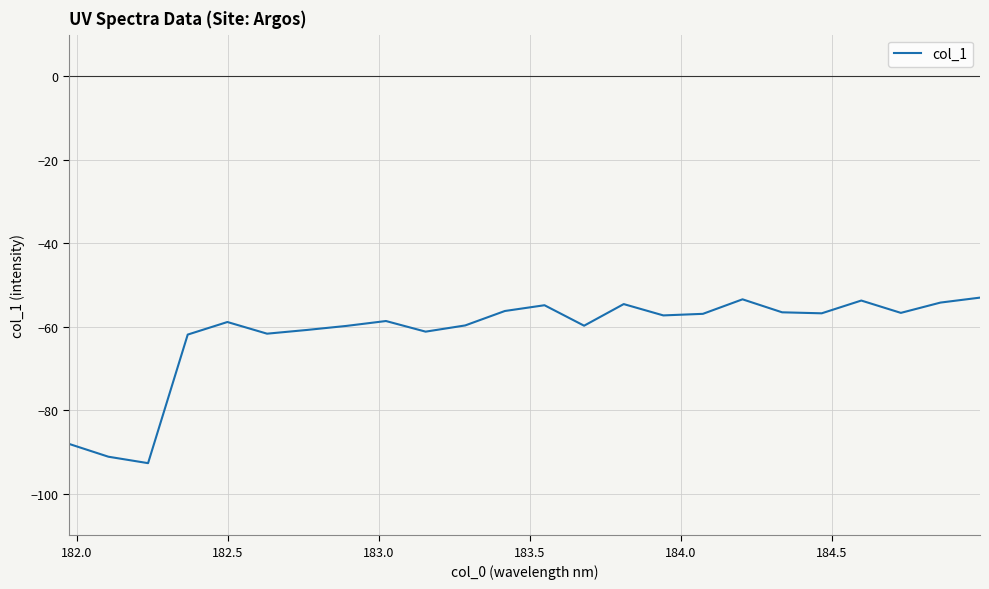

How many series are shown in this chart?

1